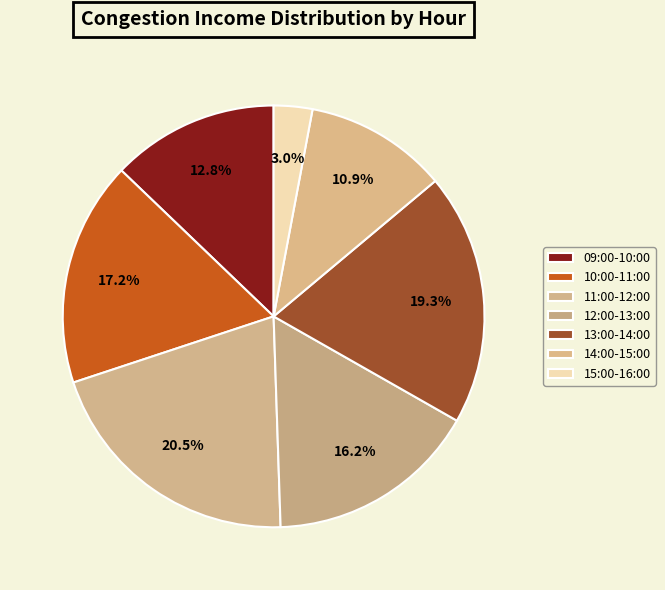

How many segments does this pie chart have?

7